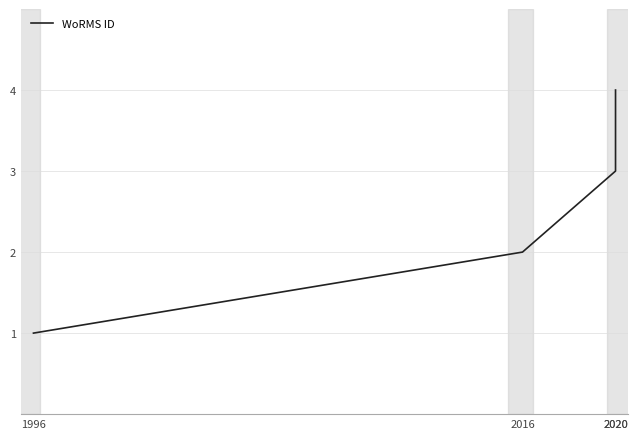

What is the smallest value displayed?

1